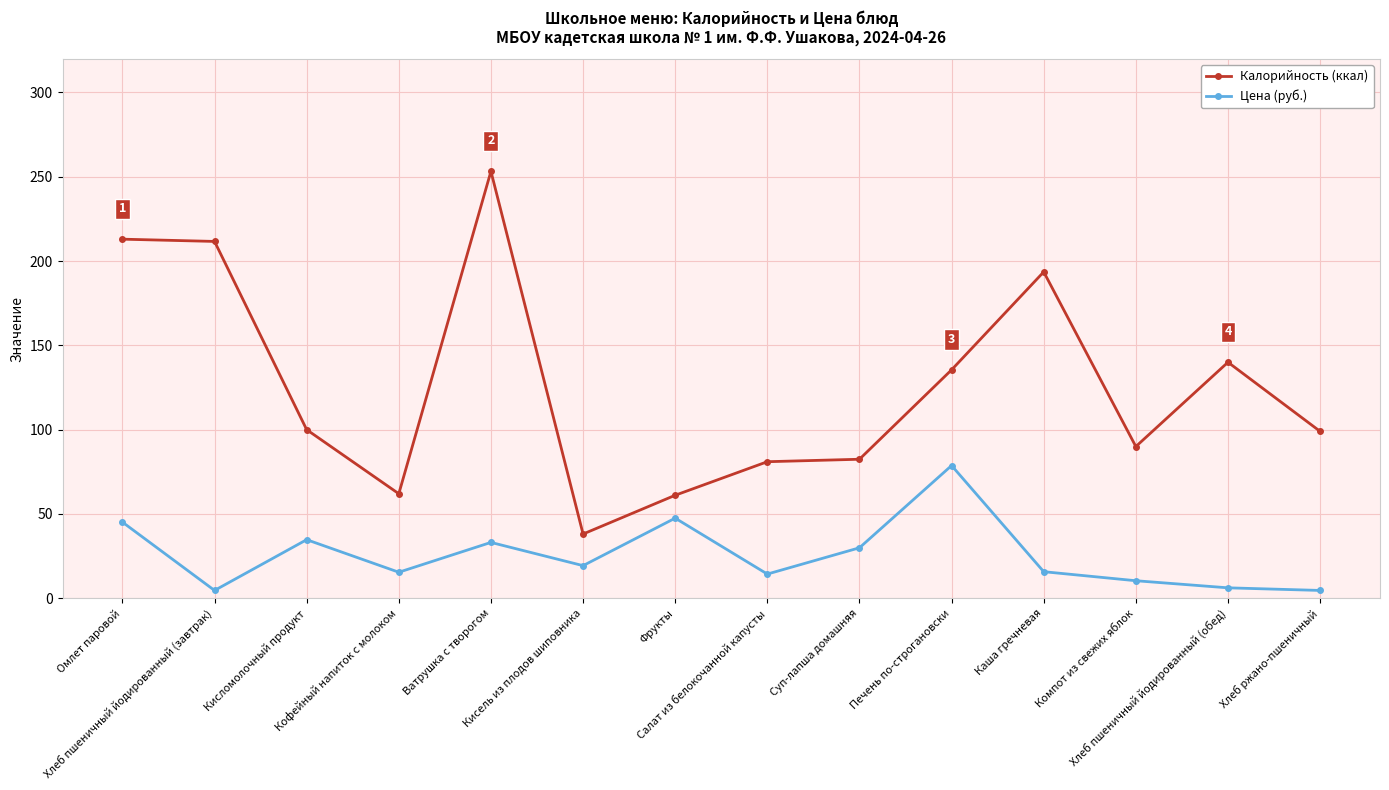

At Хлеб пшеничный йодированный (завтрак), list the series in order from smallest to largest.

Цена (руб.), Калорийность (ккал)